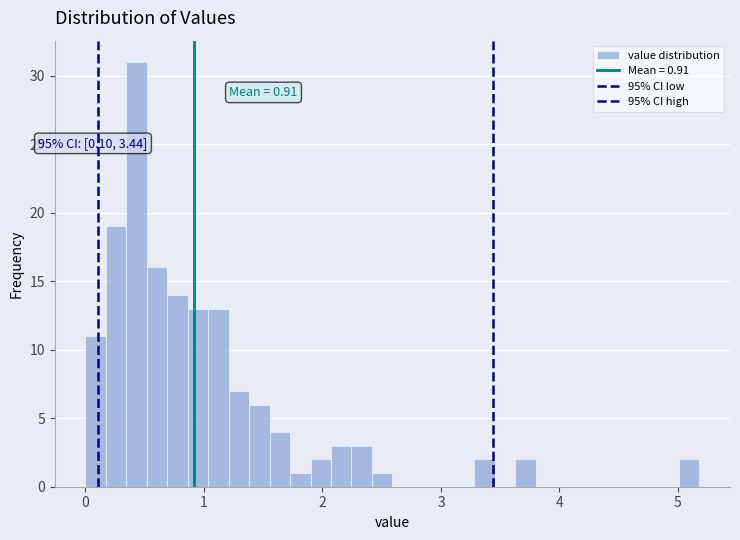

Around what value on the x-axis is the tallest bar? Give the approximate position of its centre, as read against the axis.

0.4